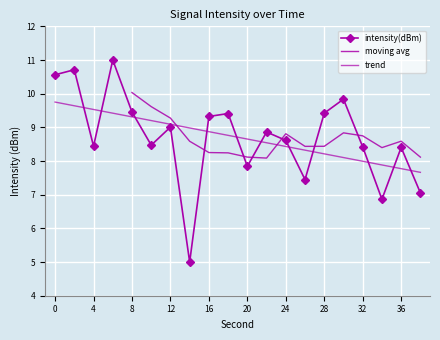

What is the change in value from 4 to 16?

+0.9